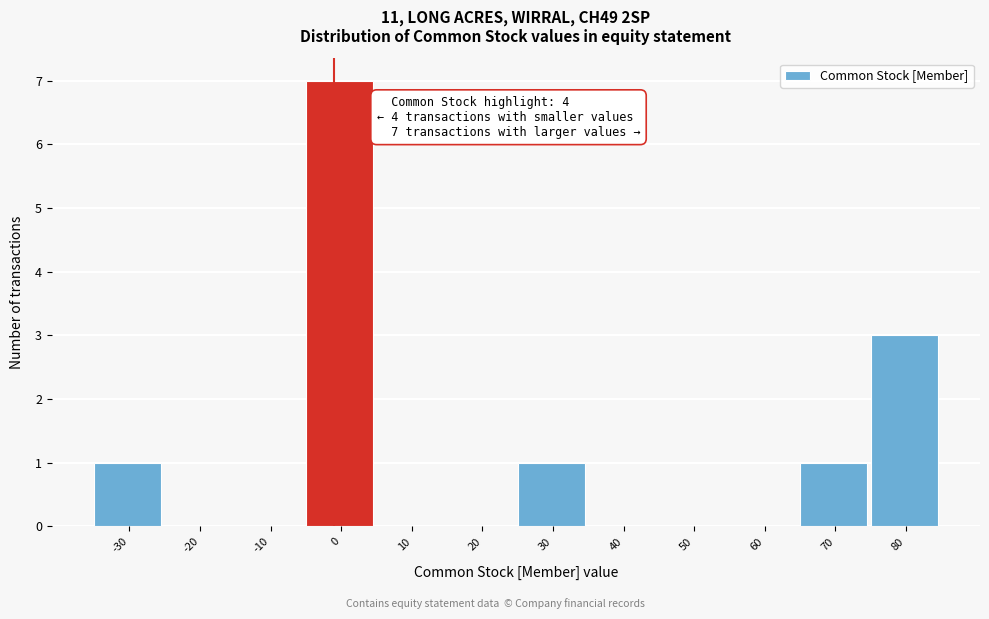

Reading right to left, transcribe all the data shown in this chart.

80=3	70=1	60=0	50=0	40=0	30=1	20=0	10=0	0=7	-10=0	-20=0	-30=1